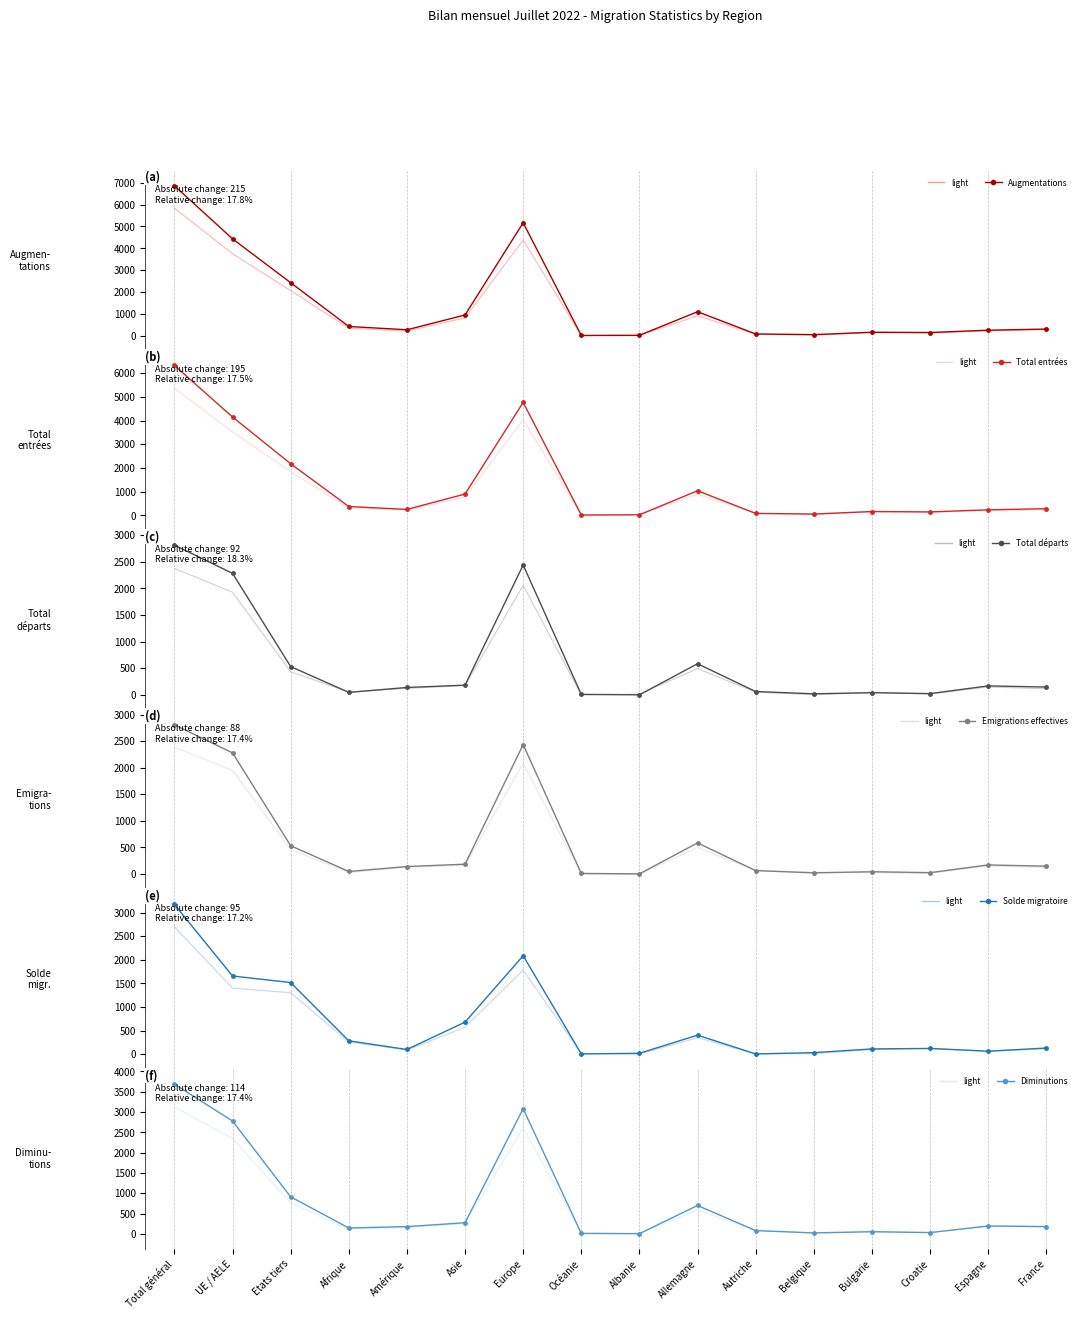

Reading left to right, transcribe all the data shown in this chart.

Augmentations (col_1): Total général=6862	UE / AELE=4434	Etats tiers=2428	Afrique=426	Amérique=275	Asie=951	Europe=5169	Océanie=14	Albanie=21	Allemagne=1100	Autriche=84	Belgique=53	Bulgarie=162	Croatie=150	Espagne=255	France=308
Total entrées (col_2): Total général=6330	UE / AELE=4152	Etats tiers=2178	Afrique=372	Amérique=249	Asie=899	Europe=4769	Océanie=14	Albanie=21	Allemagne=1037	Autriche=81	Belgique=53	Bulgarie=160	Croatie=144	Espagne=232	France=280
Total départs (col_8): Total général=2815	UE / AELE=2284	Etats tiers=531	Afrique=46	Amérique=138	Asie=182	Europe=2441	Océanie=8	Albanie=0	Allemagne=584	Autriche=62	Belgique=19	Bulgarie=40	Croatie=23	Espagne=168	France=146
Emigrations effectives (col_11): Total général=2809	UE / AELE=2279	Etats tiers=530	Afrique=45	Amérique=138	Asie=182	Europe=2436	Océanie=8	Albanie=0	Allemagne=583	Autriche=62	Belgique=19	Bulgarie=40	Croatie=23	Espagne=168	France=145
Solde migratoire (col_14): Total général=3173	UE / AELE=1656	Etats tiers=1517	Afrique=282	Amérique=98	Asie=678	Europe=2086	Océanie=4	Albanie=17	Allemagne=402	Autriche=4	Belgique=31	Bulgarie=110	Croatie=120	Espagne=62	France=129
Diminutions (col_7): Total général=3689	UE / AELE=2778	Etats tiers=911	Afrique=144	Amérique=177	Asie=273	Europe=3083	Océanie=10	Albanie=4	Allemagne=698	Autriche=80	Belgique=22	Bulgarie=52	Croatie=30	Espagne=193	France=179